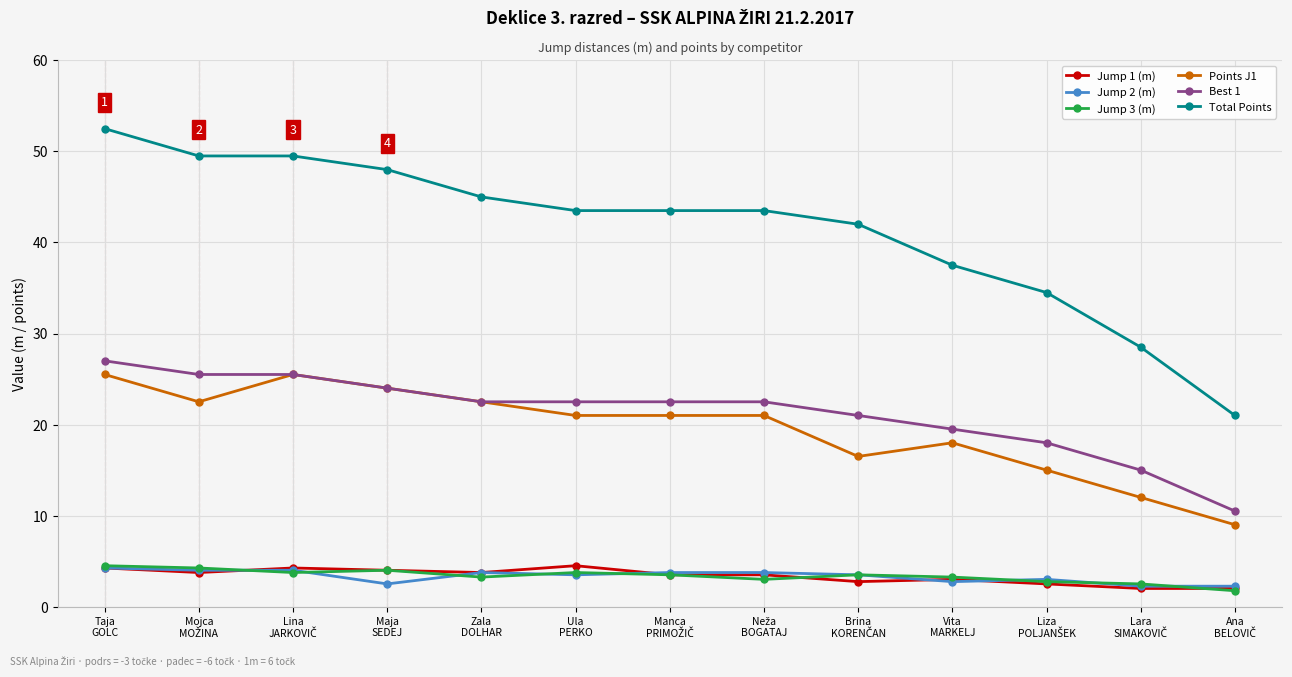

Which series has the widest spread of values?

Total Points